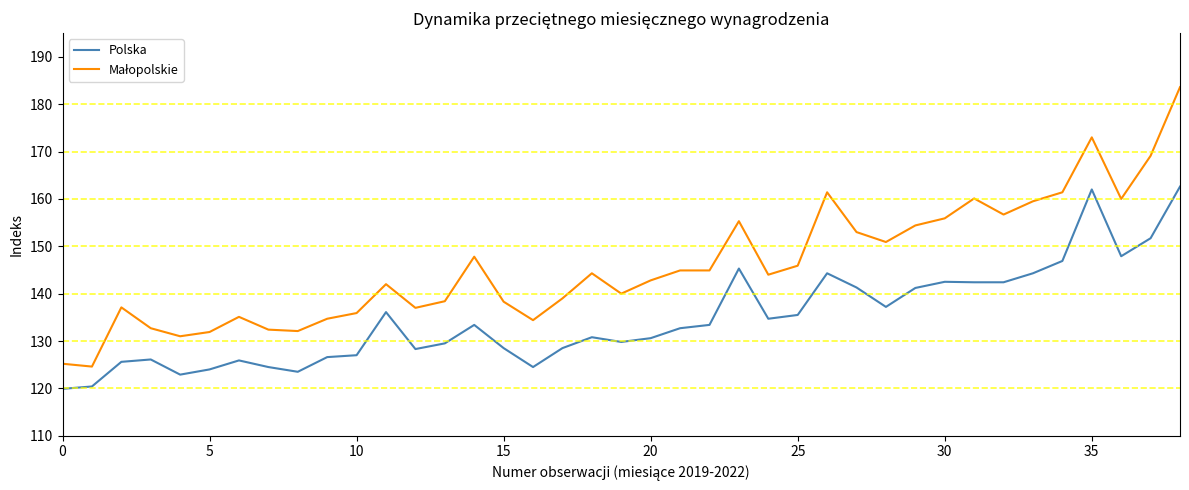

What is the difference between the second highest and minimum values in the Polska series?

42.1